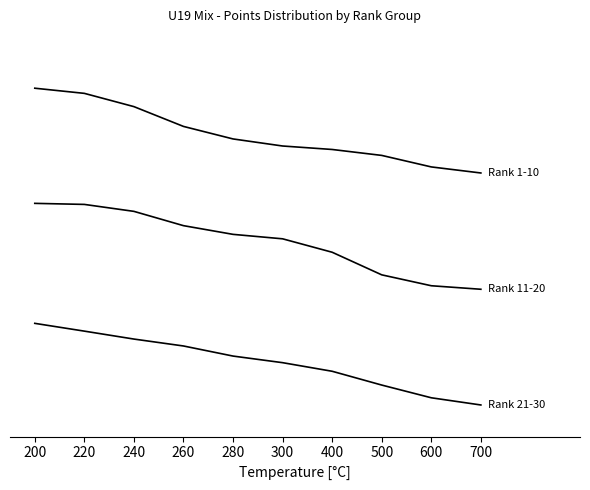

Is this an area chart (filled region under the line)?

No